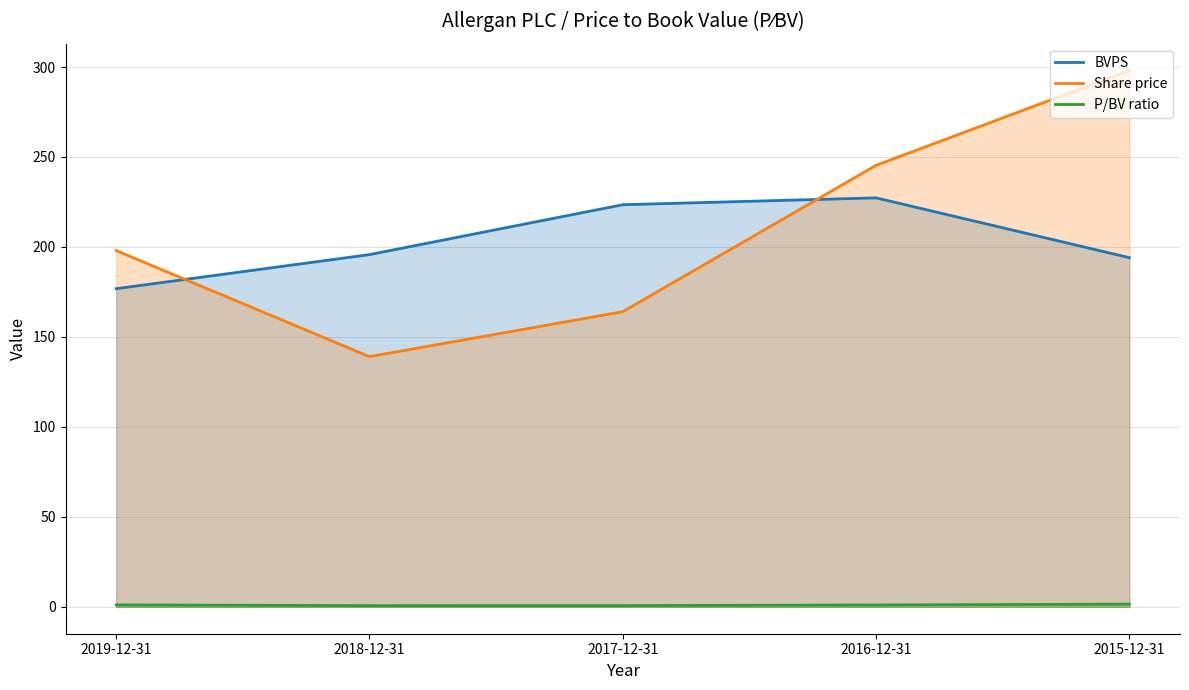

At which category is the sum across all series the highest?

2015-12-31